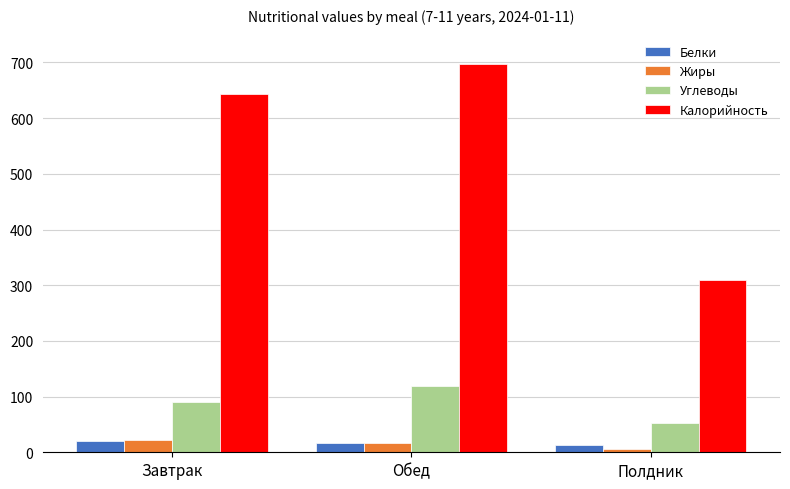

How many bars are there in total?

12